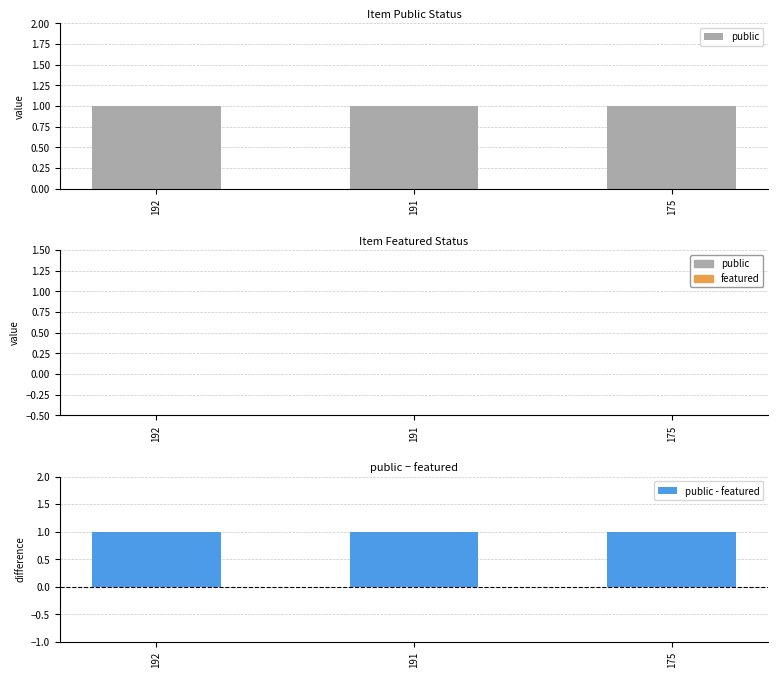

Are the bars horizontal?

No